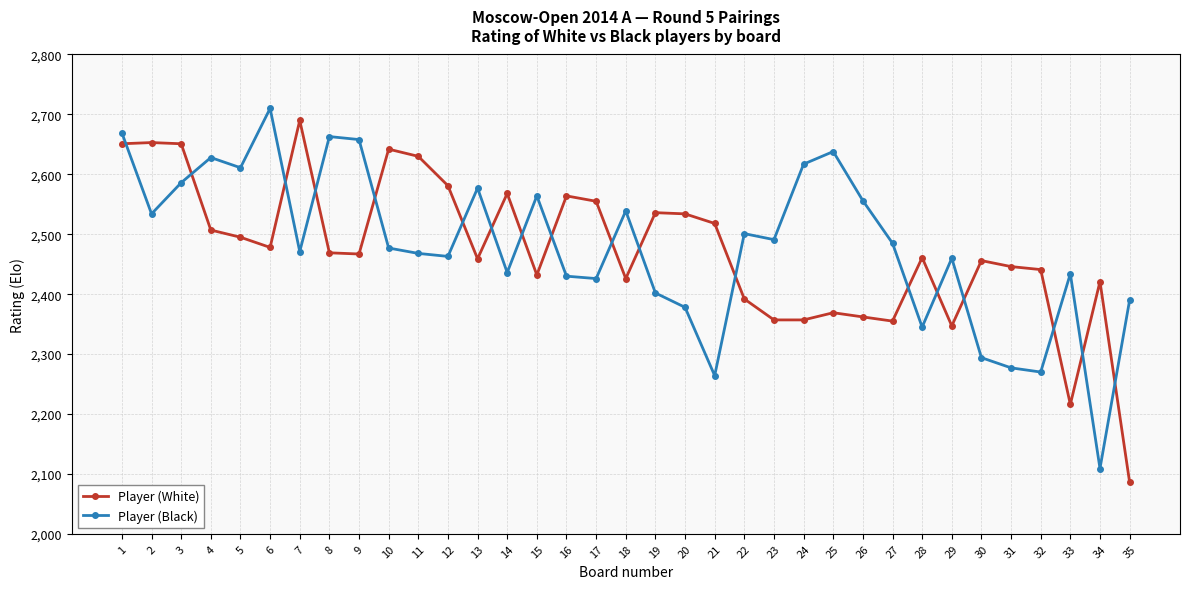

Which series has the largest total across all categories?

Player (Black)